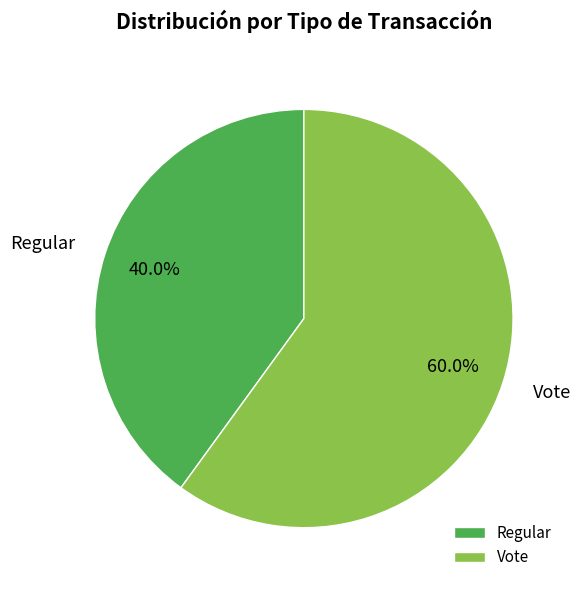

To the nearest percent, what percentage of the pie is Regular?

40%